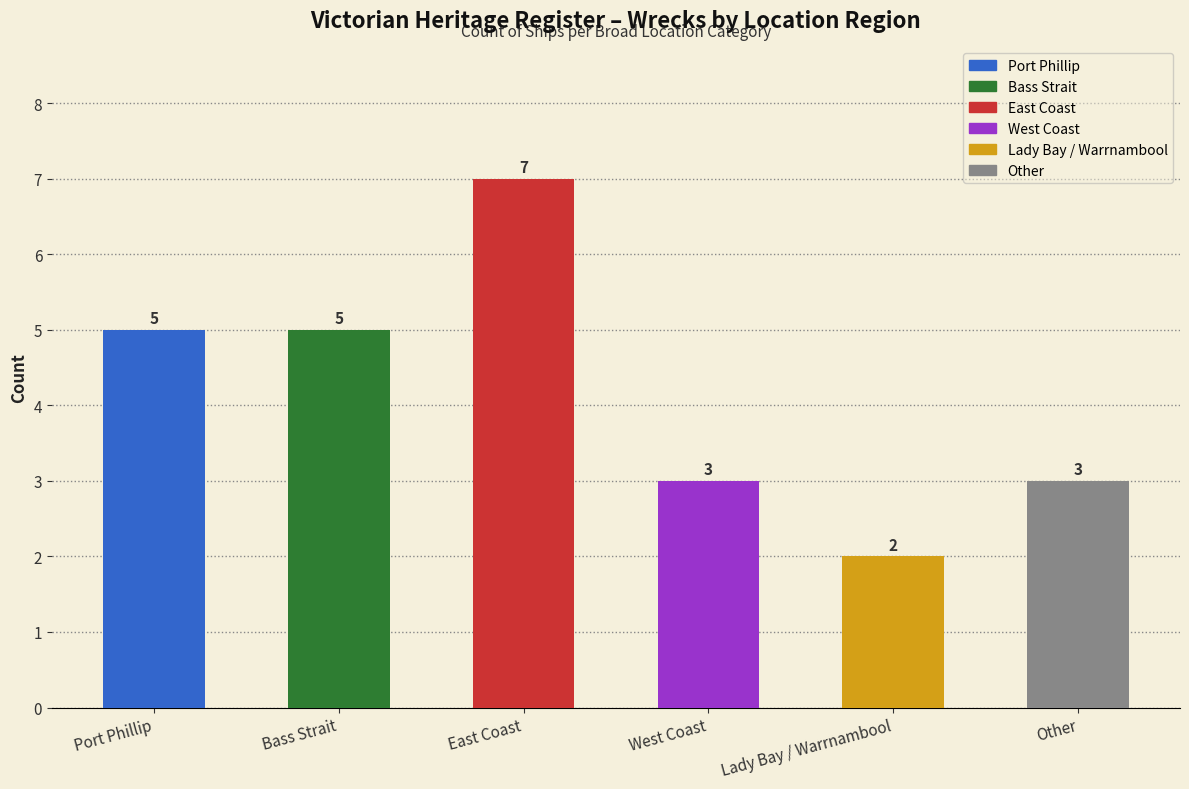

What is the change in value from East Coast to Lady Bay / Warrnambool?

-5